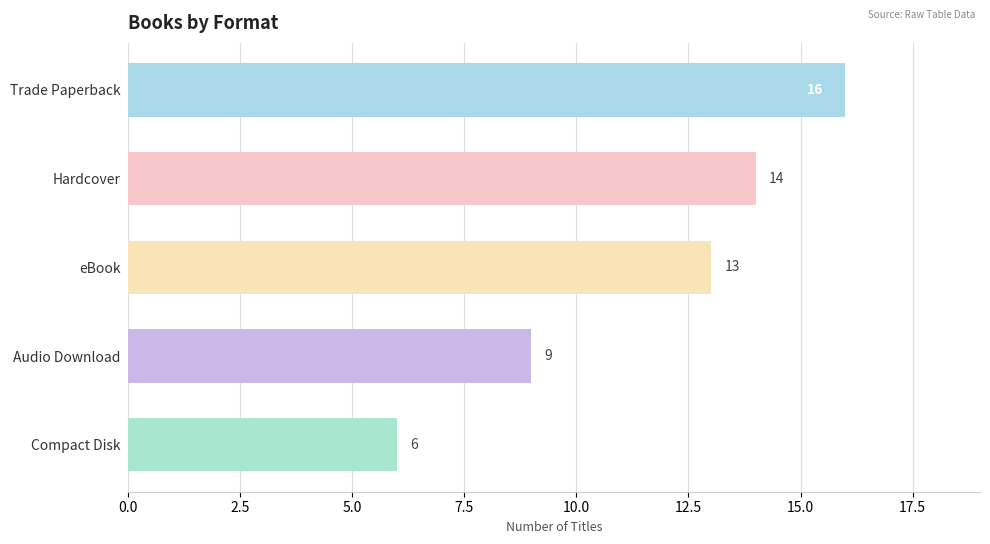

Between Audio Download and eBook, which is larger?

eBook